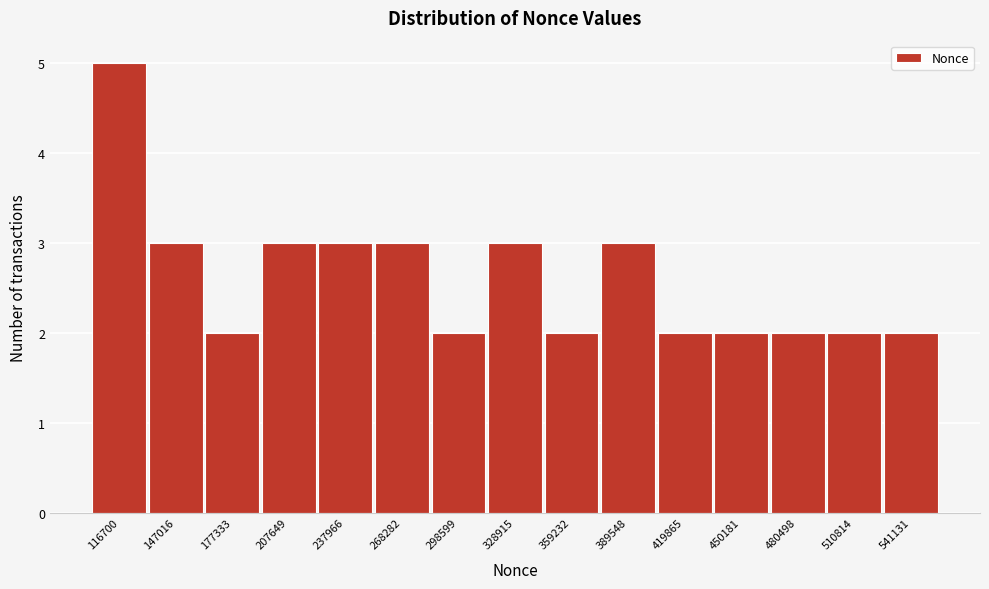

Reading left to right, what are all the values shown in this chart?

5	3	2	3	3	3	2	3	2	3	2	2	2	2	2